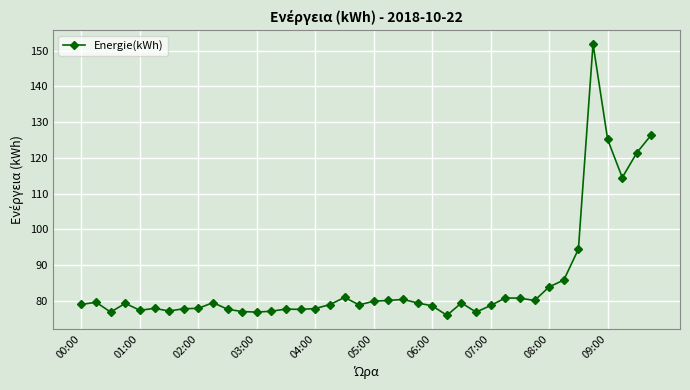

What is the sum of all values?

3419.2